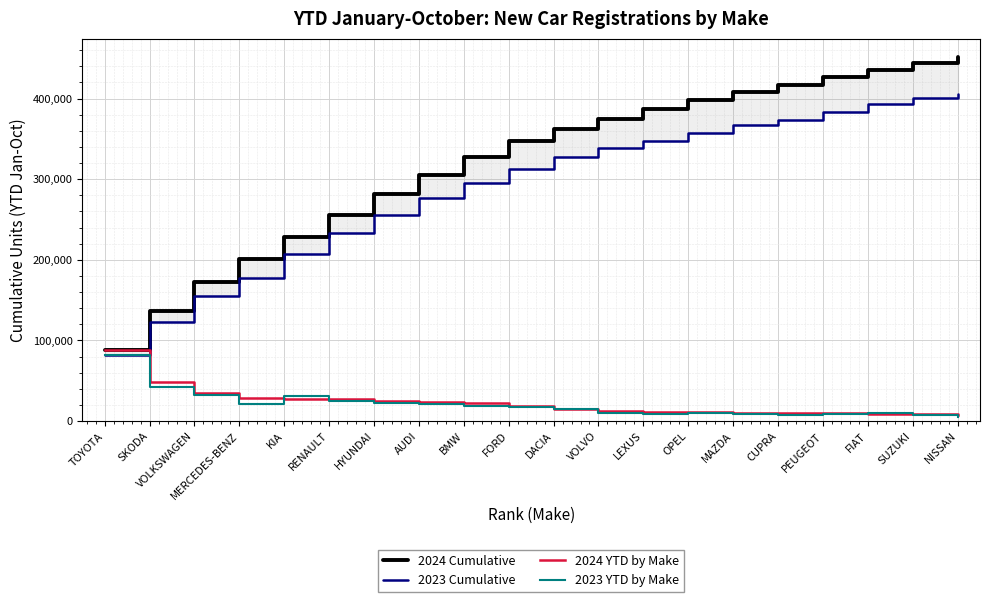

Rank the series by their maximum value, from highest to lowest.

2024 Cumulative, 2023 Cumulative, 2024 YTD by Make, 2023 YTD by Make